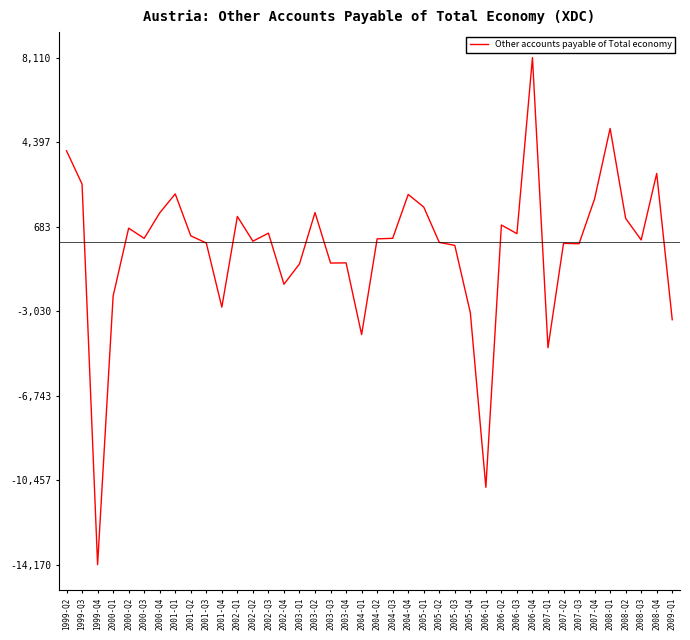

The chart shows a value of 754 at 2006-Q2. True or false?

True